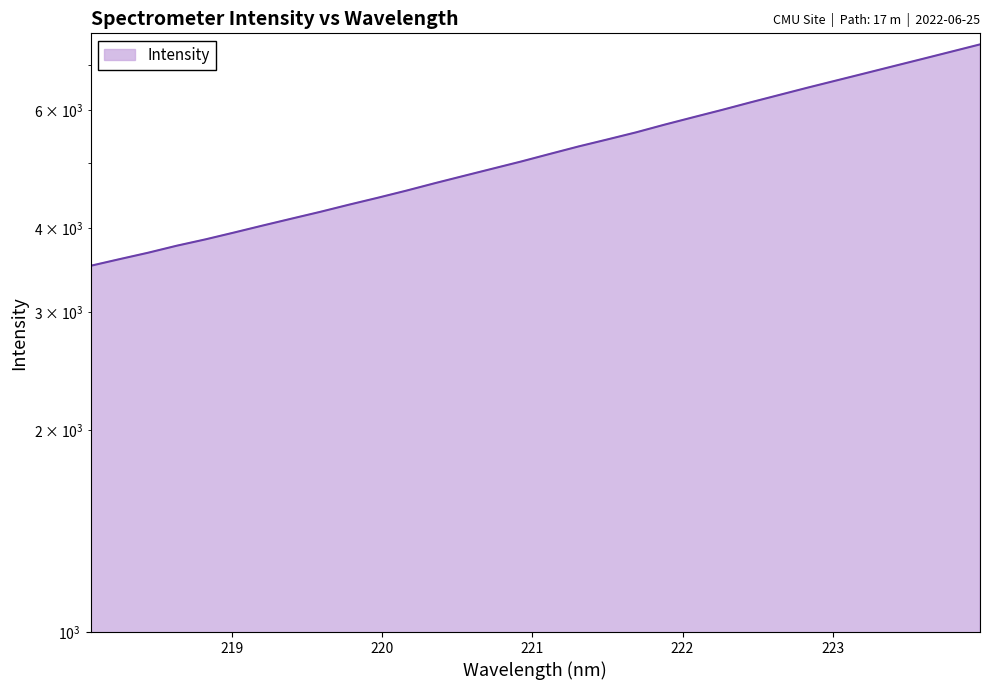

How many lines are shown in the chart?

1